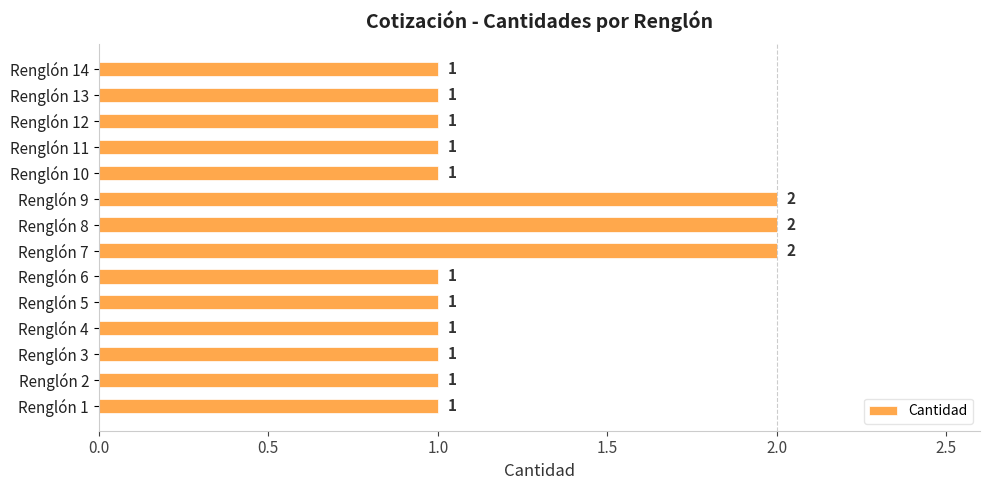

What is the sum of the values at Renglón 10 and Renglón 9?

3